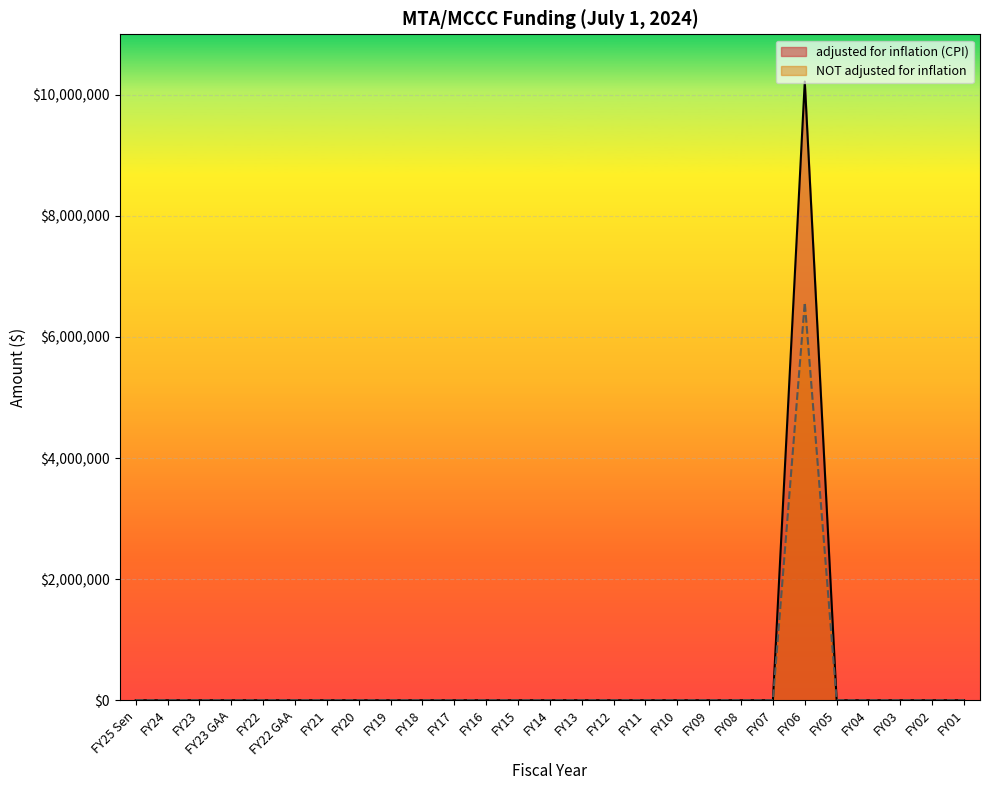

How many values in adjusted for inflation (CPI) are above zero?

1